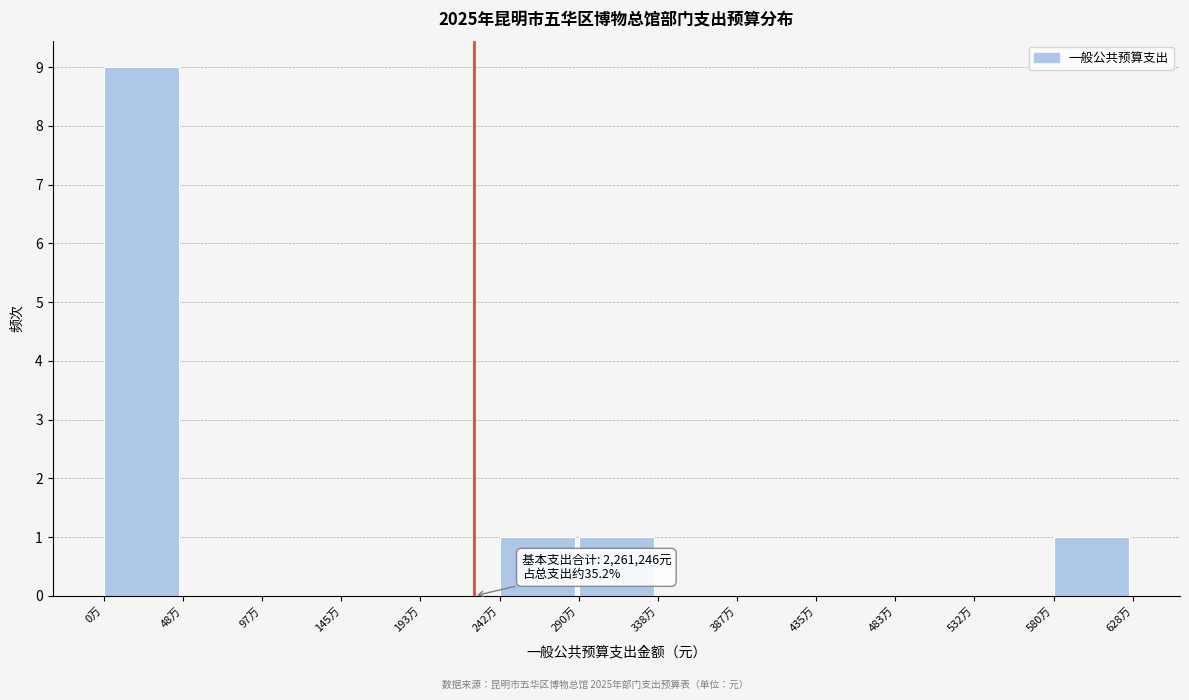

Which has a higher value, 145万 or 242万?

242万